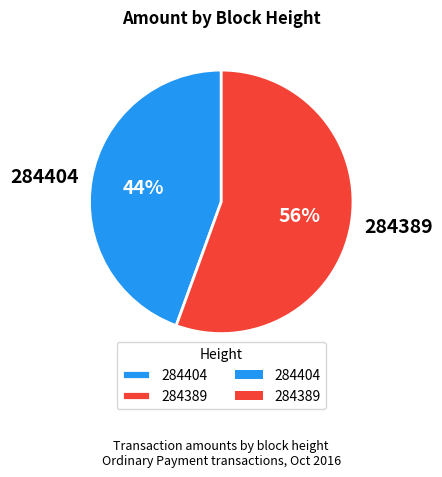

To the nearest percent, what is the average slice percentage?

50%